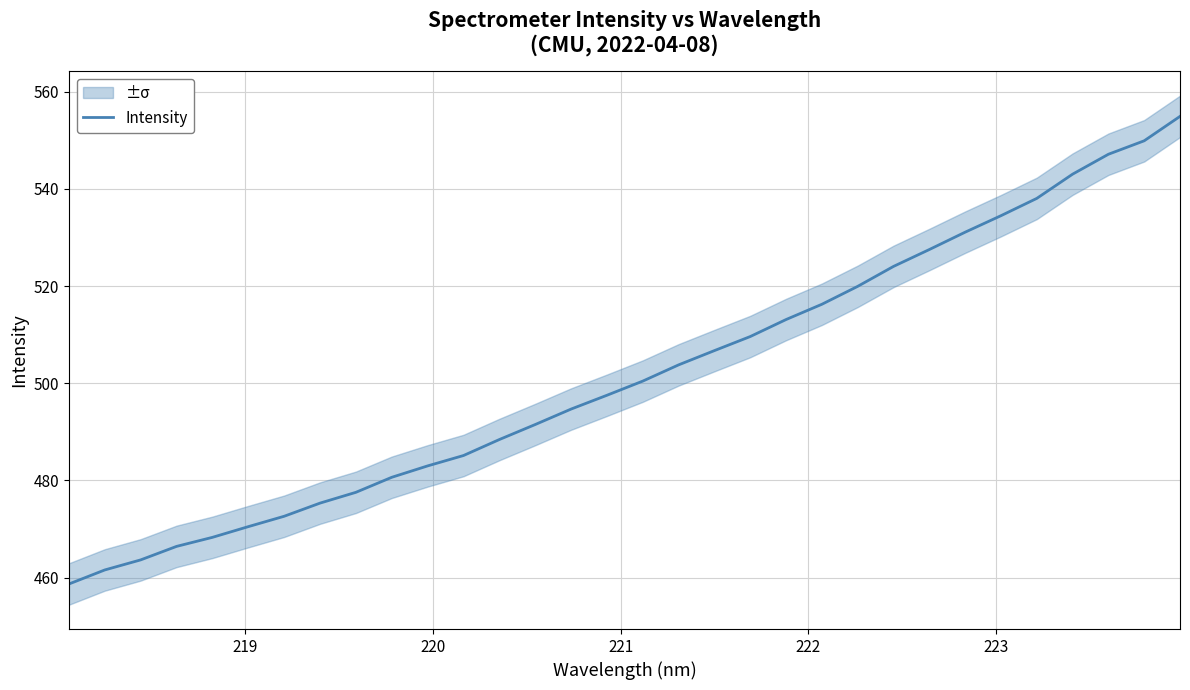

What is the minimum value for Intensity?

458.7